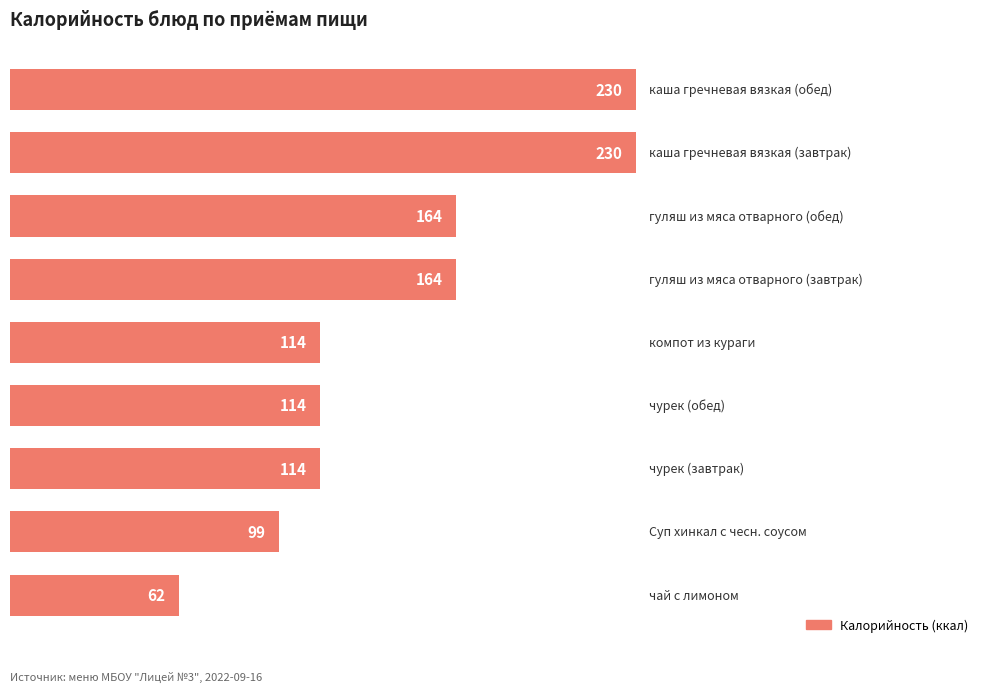

What is the difference between the second highest and second lowest values?

131